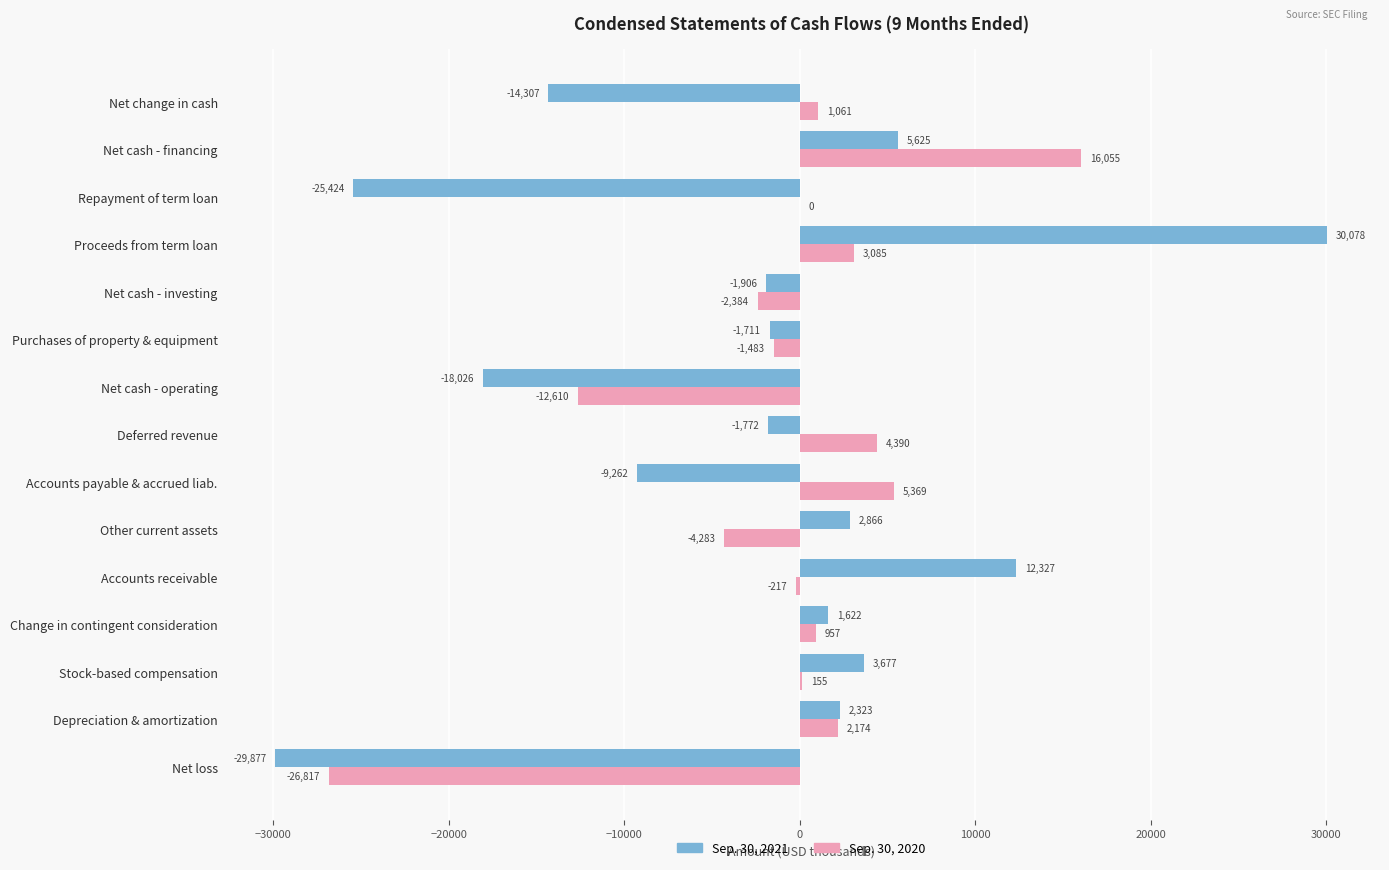

What is the sum of the Sep. 30, 2021 values at Accounts payable & accrued liab. and Change in contingent consideration?

-7640